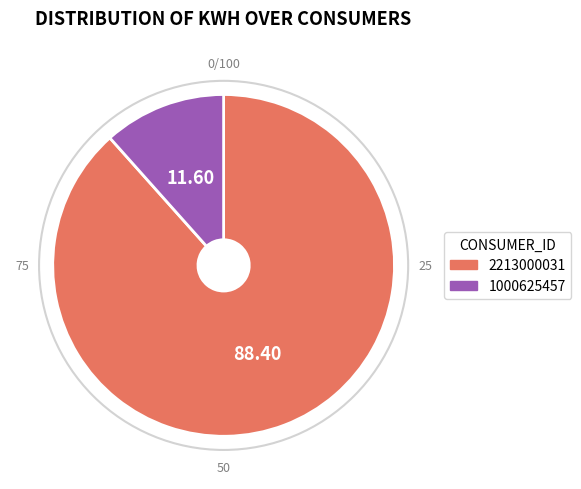

What is the ratio of the value at 1000625457 to the value at 2213000031?

0.1